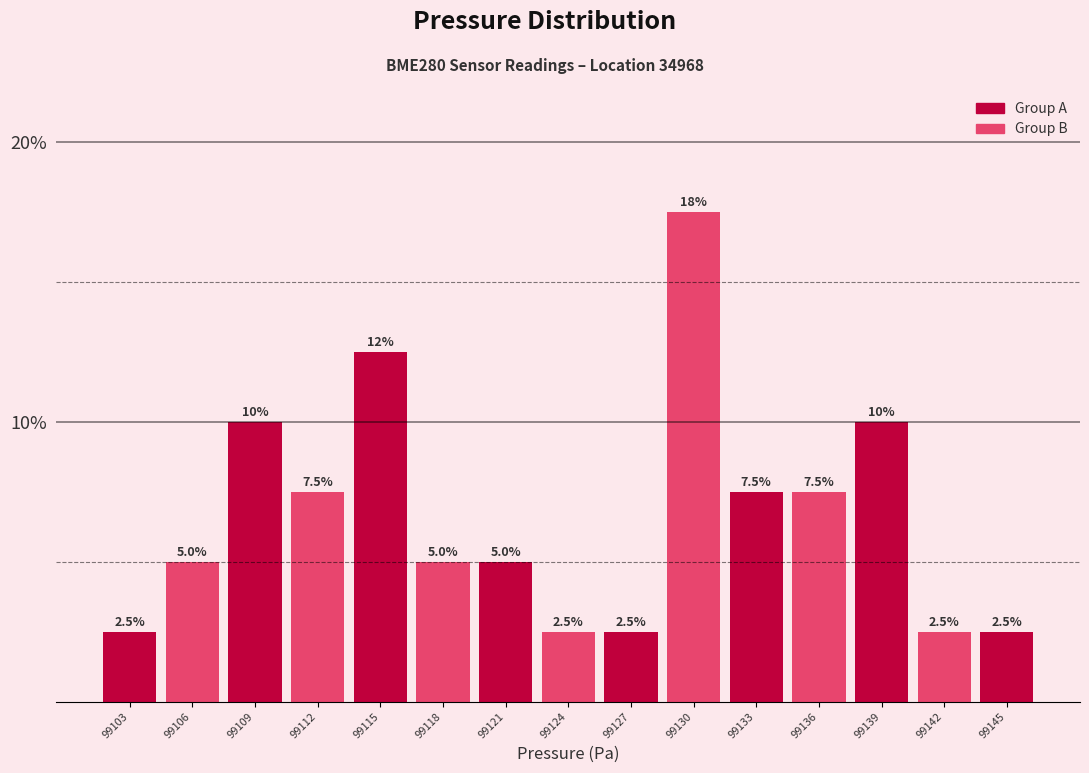

Are the bars horizontal?

No